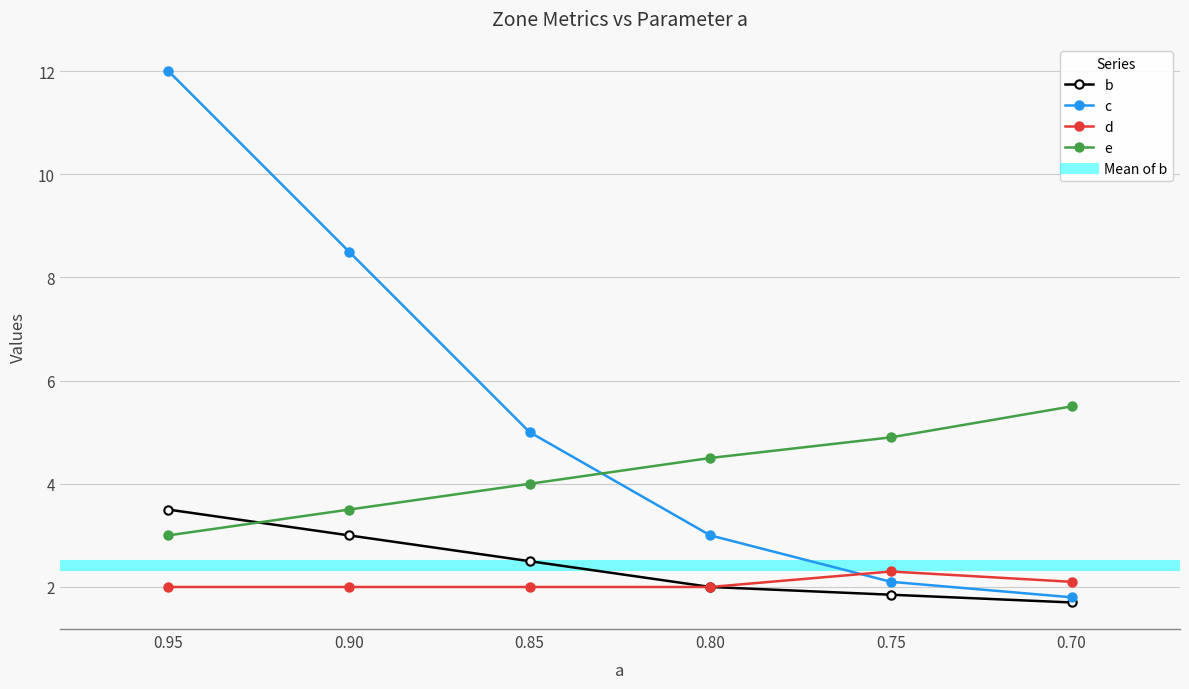

Does the chart have visible grid lines?

Yes